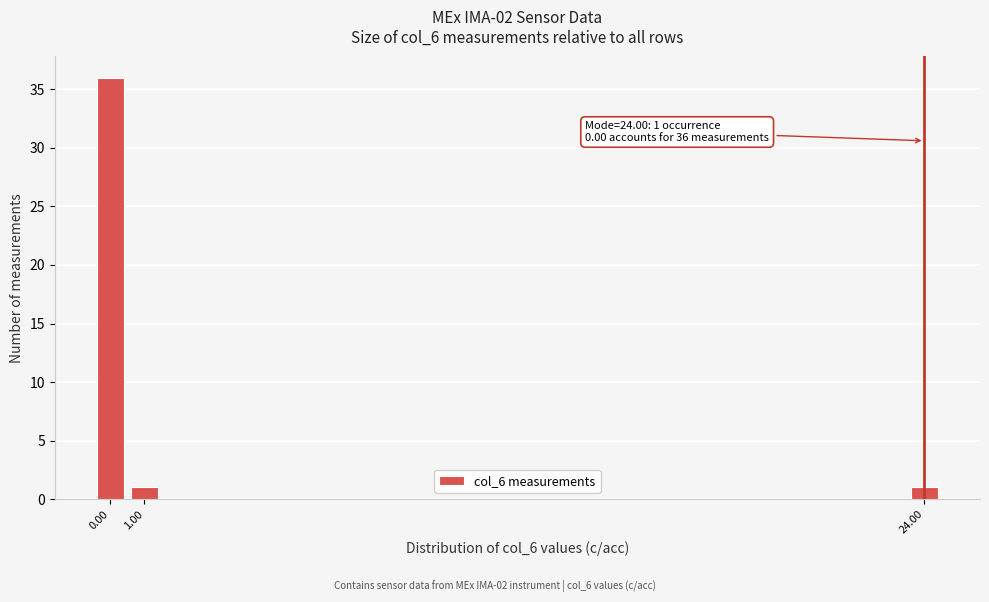

Over which range of the x-axis is the bar tallest?

-0.5 to 0.5